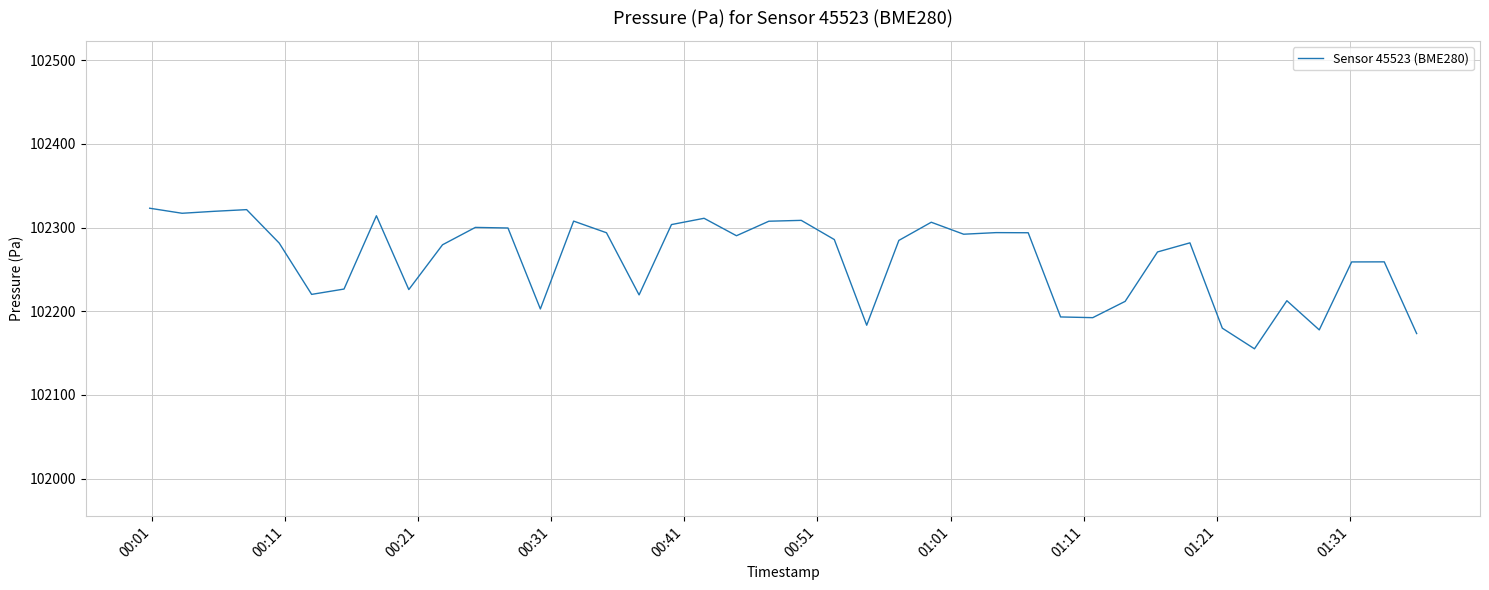

What is the average value?

102262.0